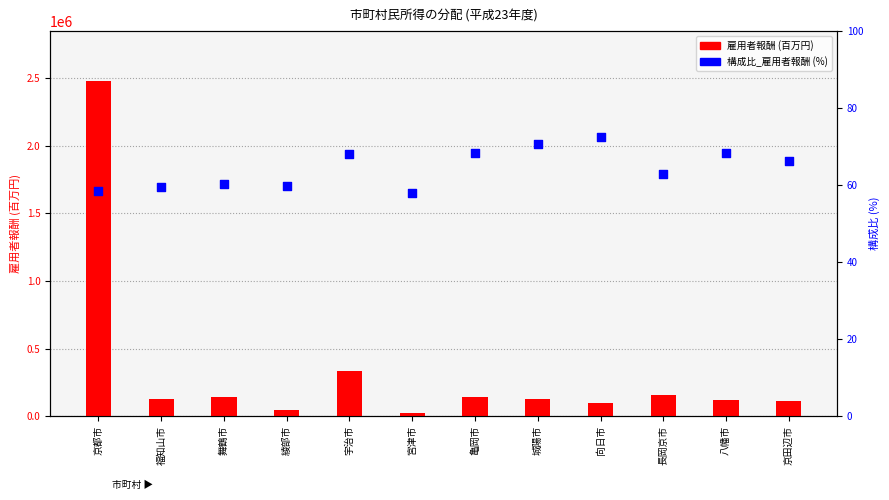

Is the value of 雇用者報酬 (百万円) at 舞鶴市 greater than the value of 構成比_雇用者報酬 (%) at 福知山市?

Yes